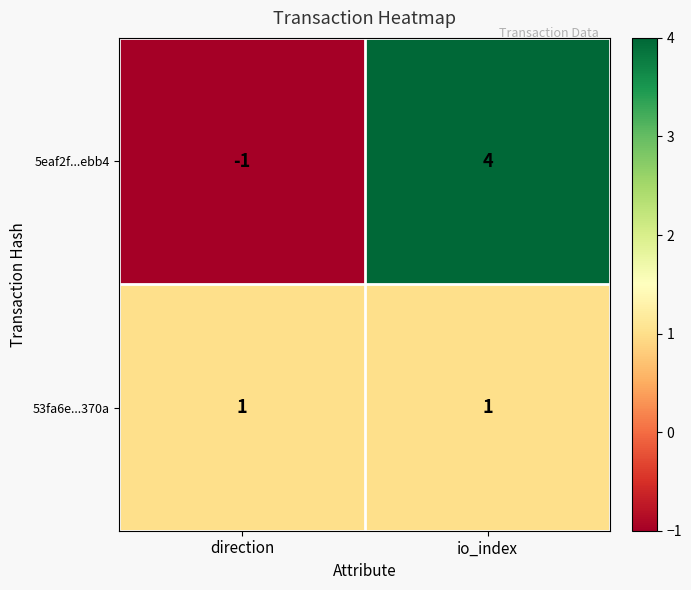

List the series in order of their overall mean, lowest first.

53fa6e...370a, 5eaf2f...ebb4